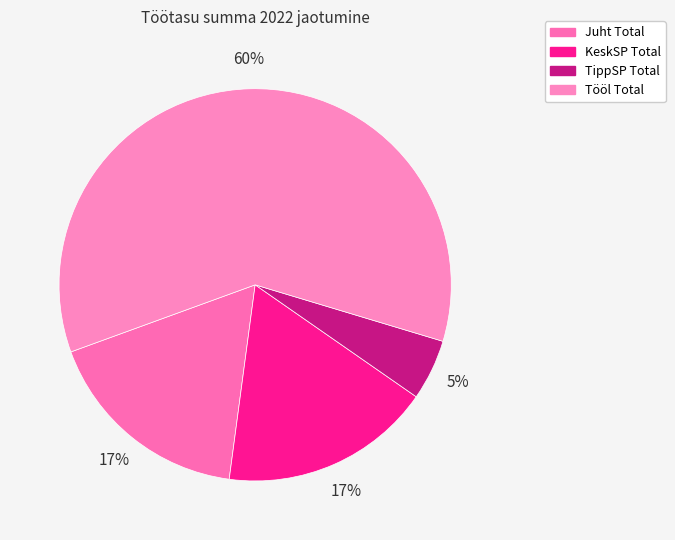

What is the largest slice in the pie chart?

Tööl Total